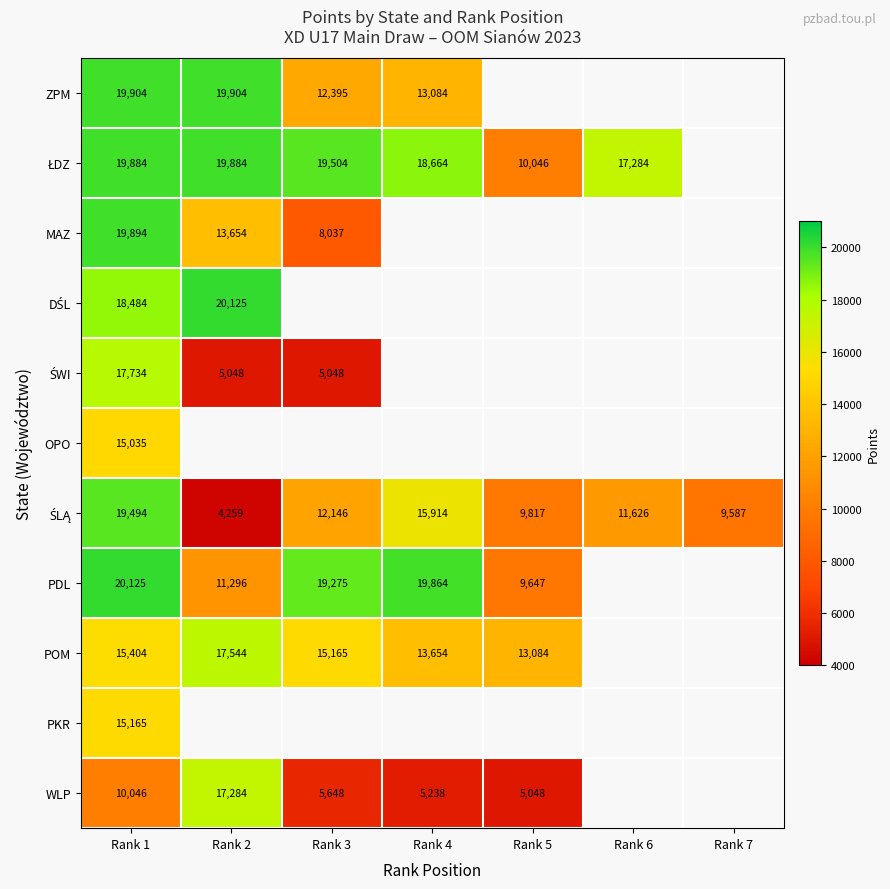

True or false: PDL has a value of 19864 at Rank 4.

True